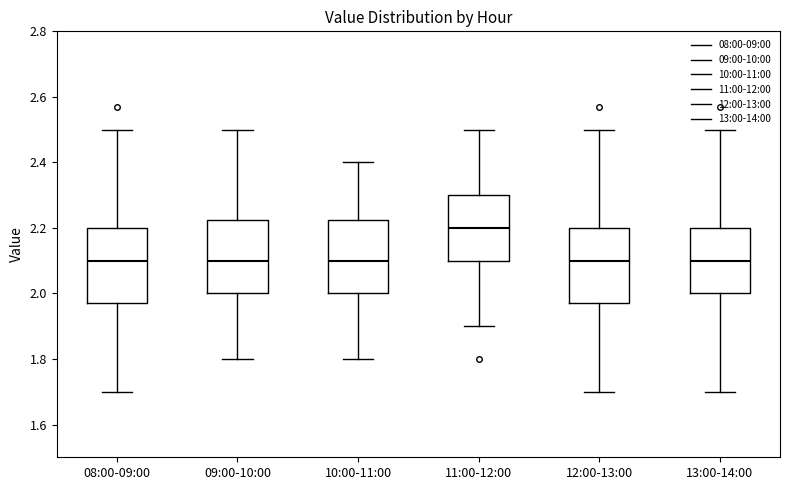

Reading left to right, transcribe this box plot: for each box, give where its median line is, the range the box spans, and where its two whiskers end, as read against the y-axis. The values are not printed on the chart, so give them approximately, as read against the axis.

08:00-09:00: median 2.10, box 1.98 to 2.20, whiskers 1.70 to 2.50
09:00-10:00: median 2.10, box 2.00 to 2.22, whiskers 1.80 to 2.50
10:00-11:00: median 2.10, box 2.00 to 2.22, whiskers 1.80 to 2.40
11:00-12:00: median 2.20, box 2.10 to 2.30, whiskers 1.90 to 2.50
12:00-13:00: median 2.10, box 1.98 to 2.20, whiskers 1.70 to 2.50
13:00-14:00: median 2.10, box 2.00 to 2.20, whiskers 1.70 to 2.50